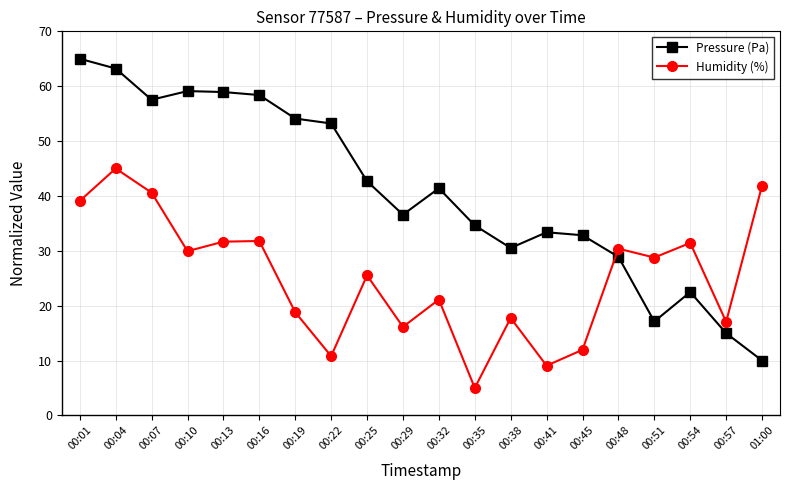

What is the difference between the second highest and minimum values in the Pressure (Pa) series?

53.2